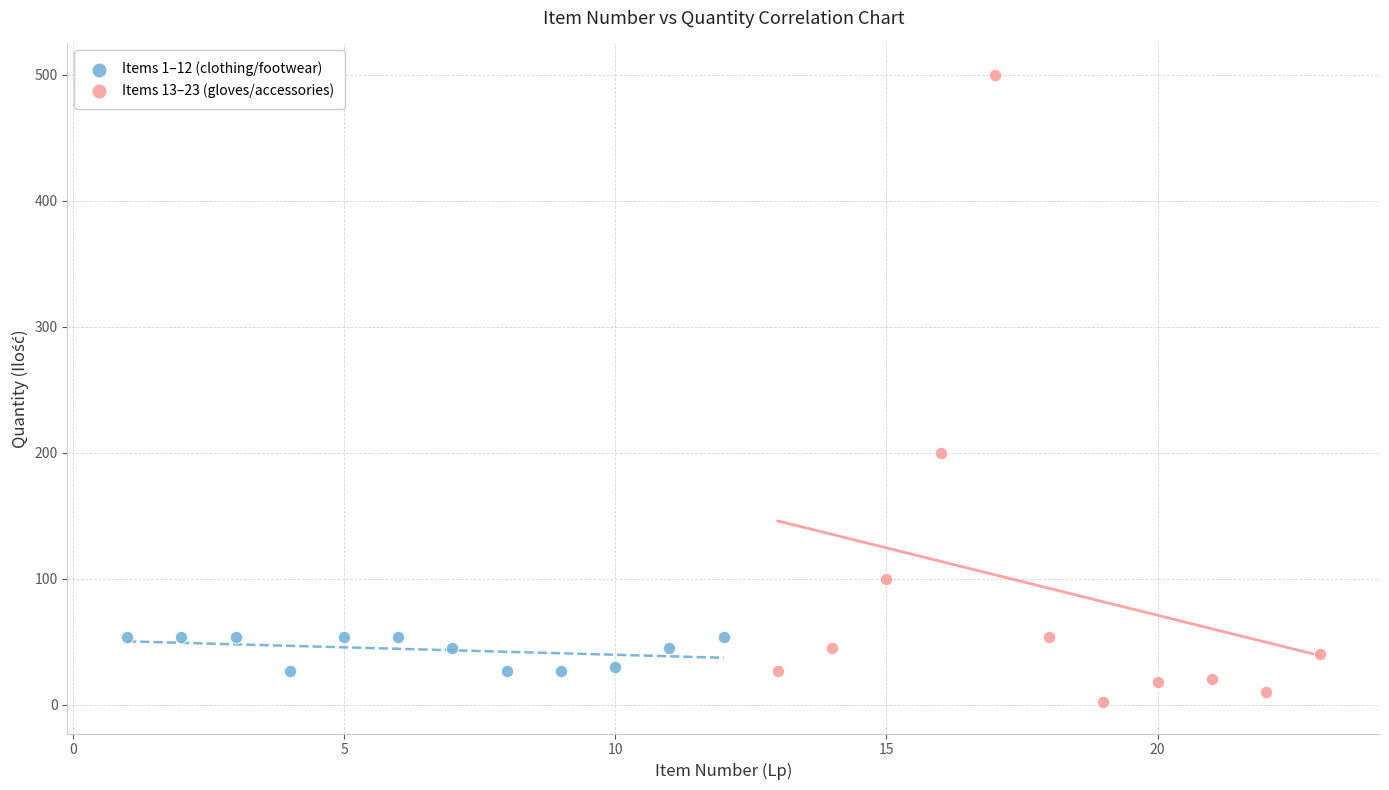

Which series has the widest spread of Y values?

Items 13–23 (gloves/accessories)